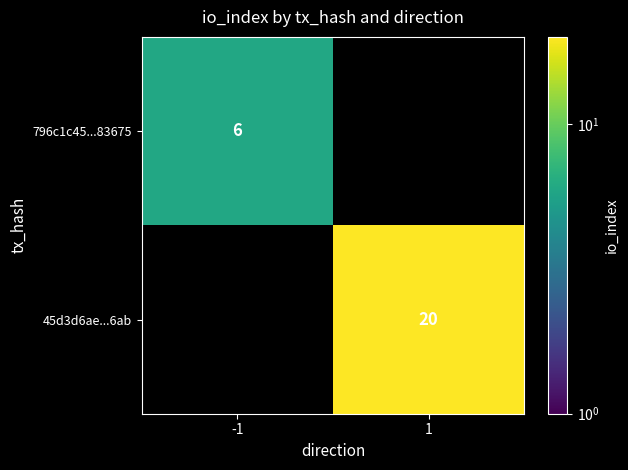

The 796c1c45...83675 series shows 6 at -1. True or false?

True